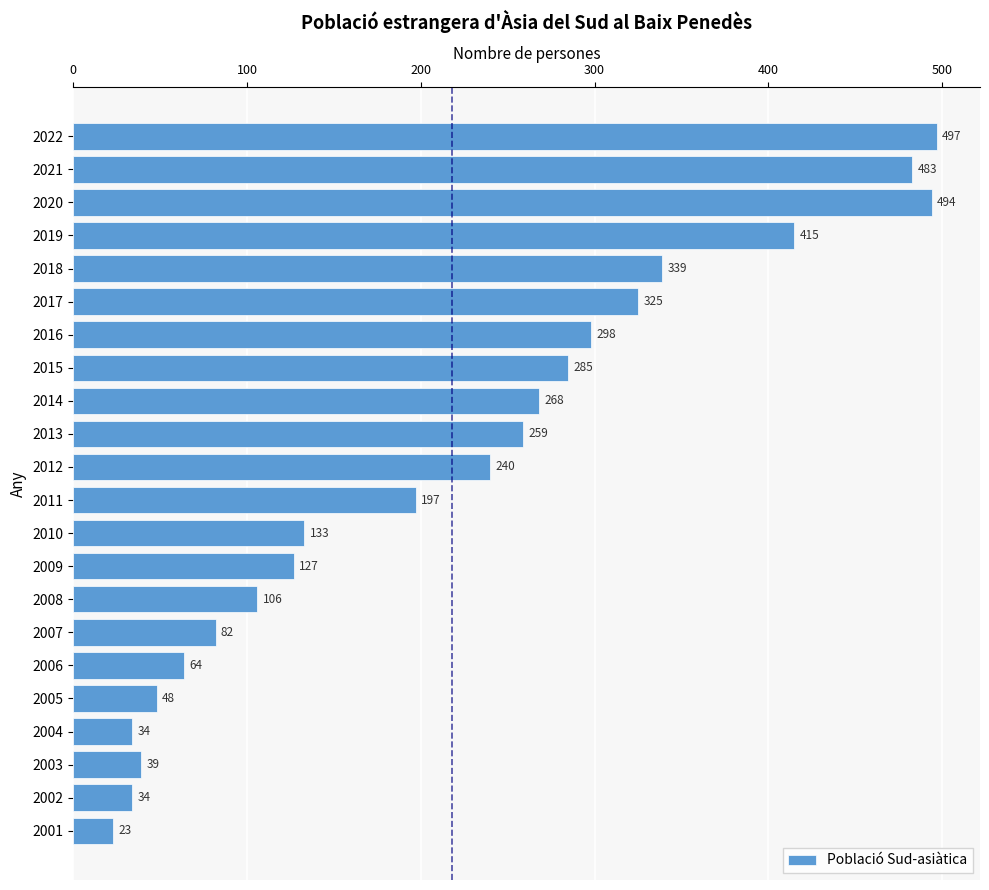

How many bars are there in total?

22